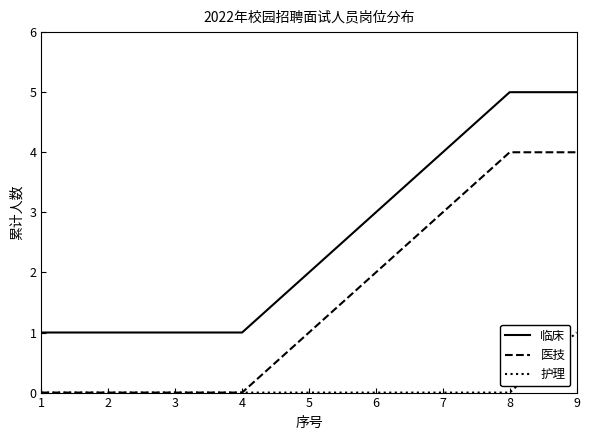

What is the highest value of the 临床 series?

5